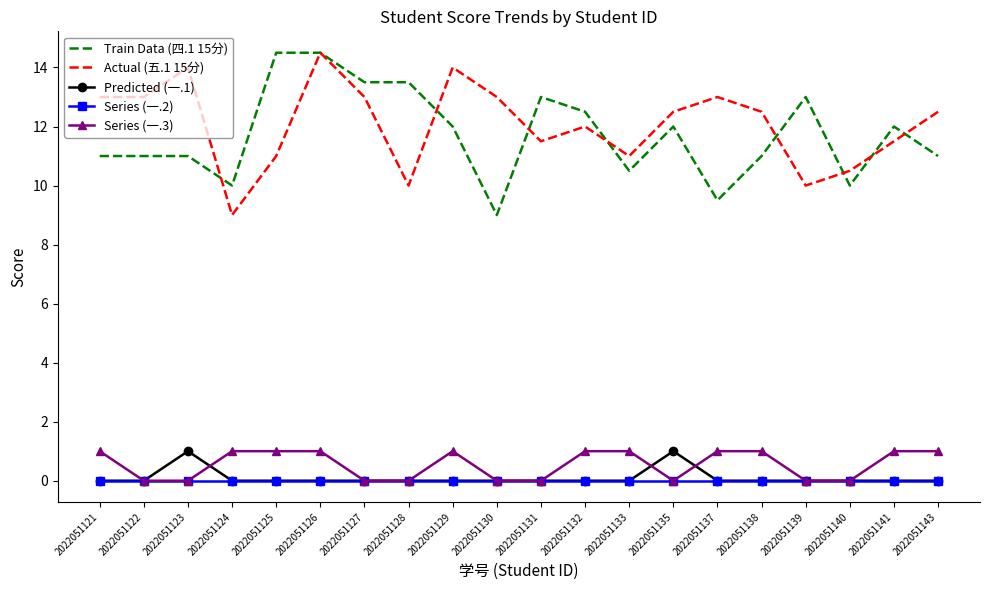

At which category does Predicted (一.1) reach its first local peak?

2022051123